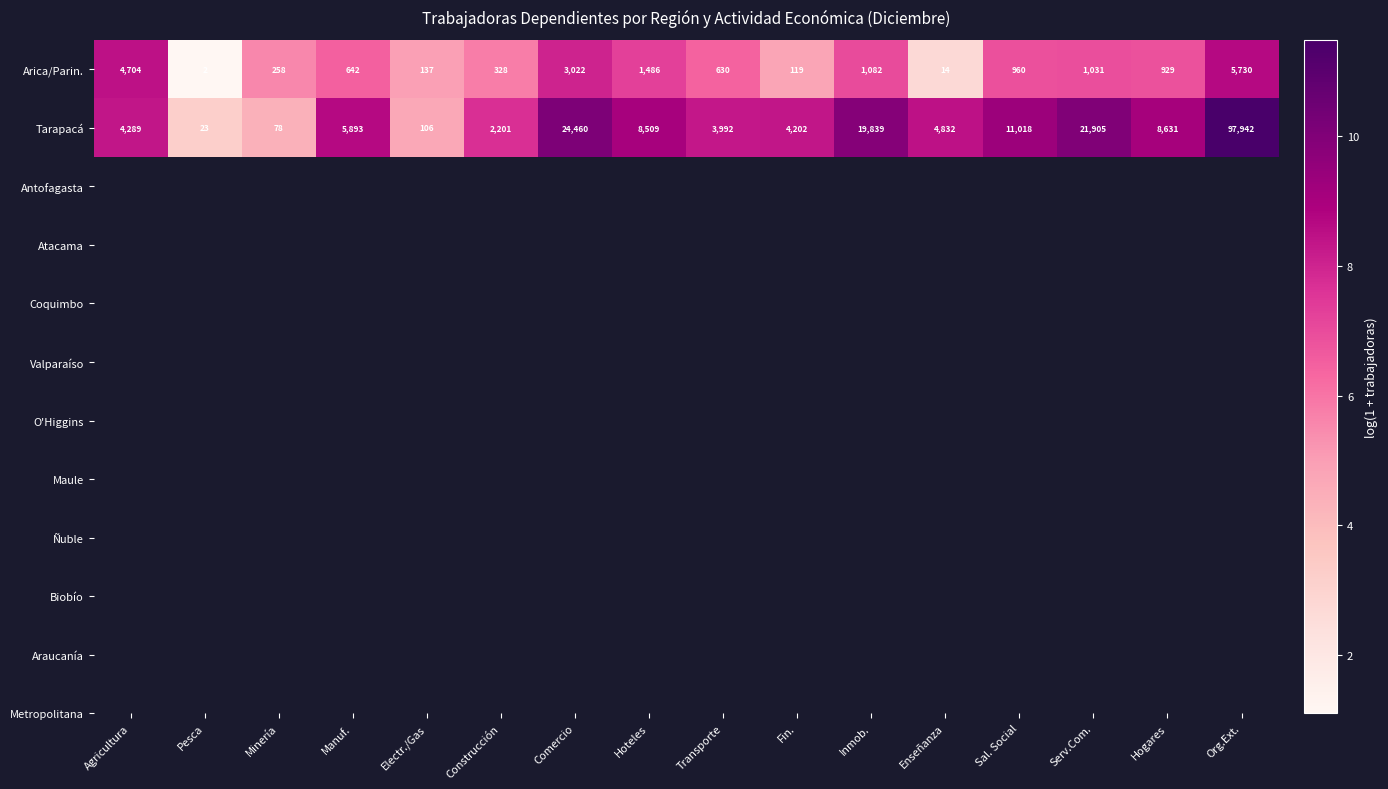

What is the sum of all Arica/Parin. values?

21074